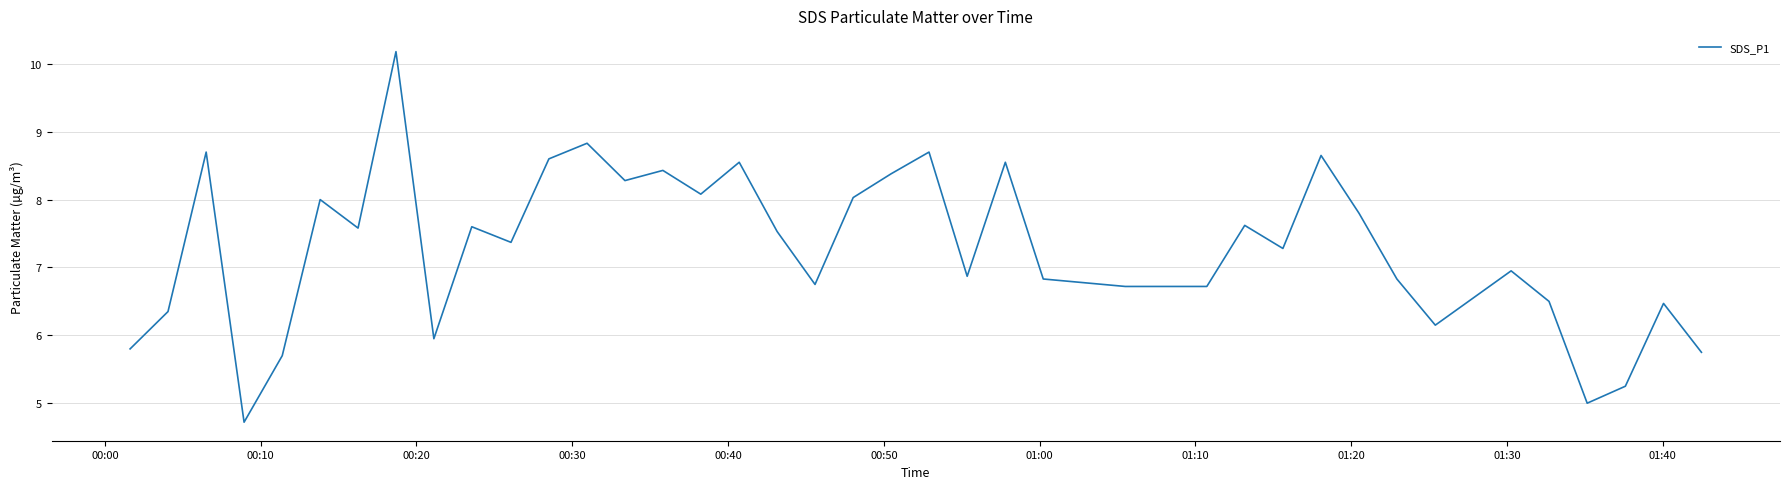

How many lines are shown in the chart?

1